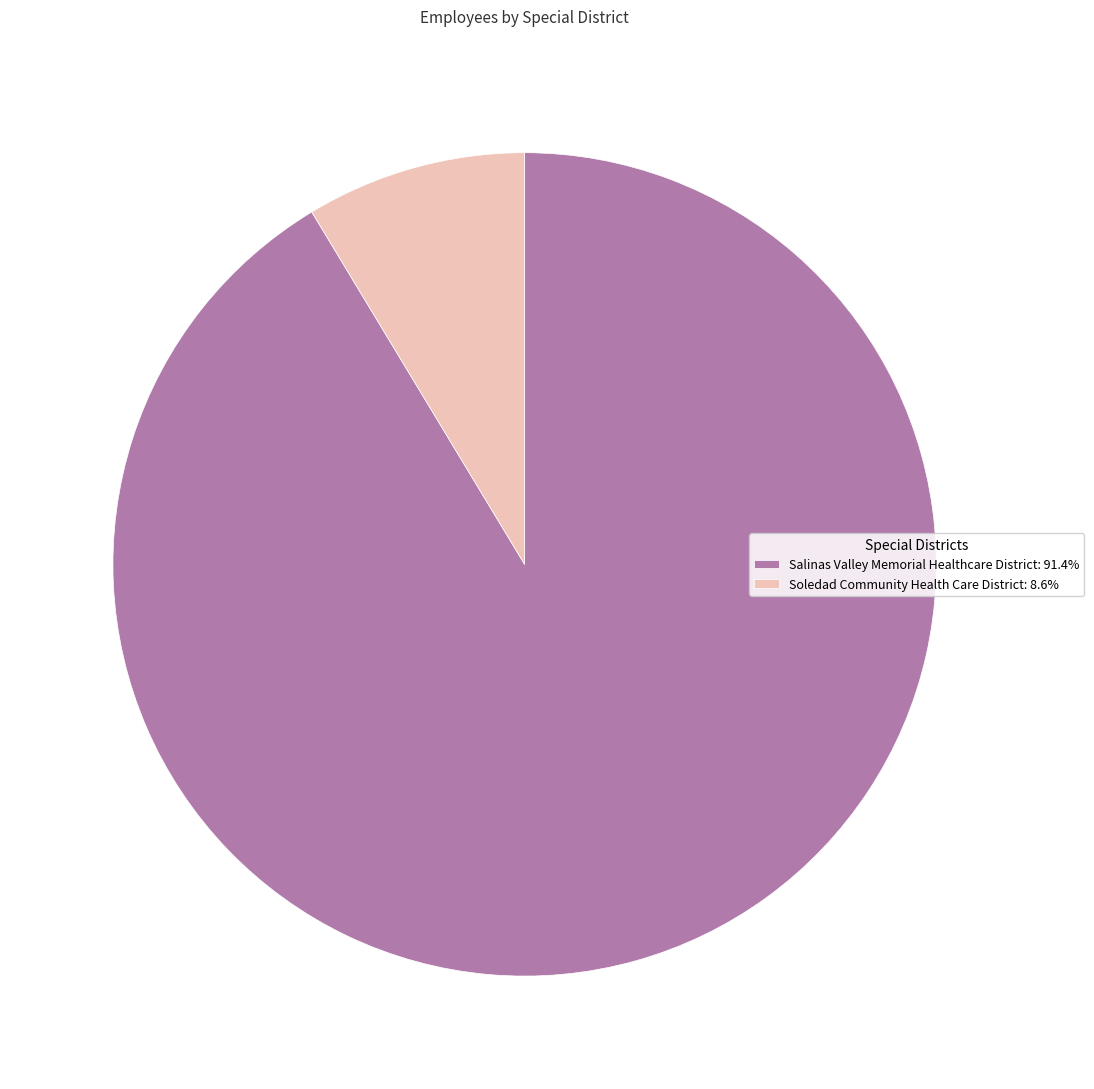

Does any single category account for the majority?

Yes